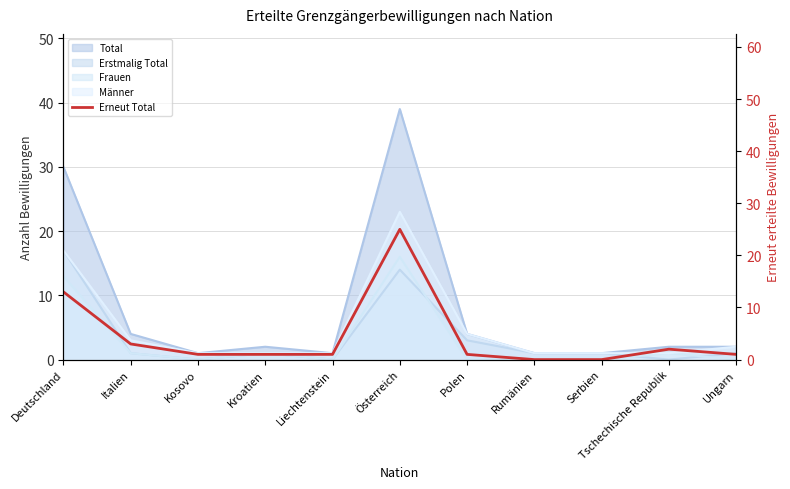

Is it true that the value at Ungarn is 0?

False